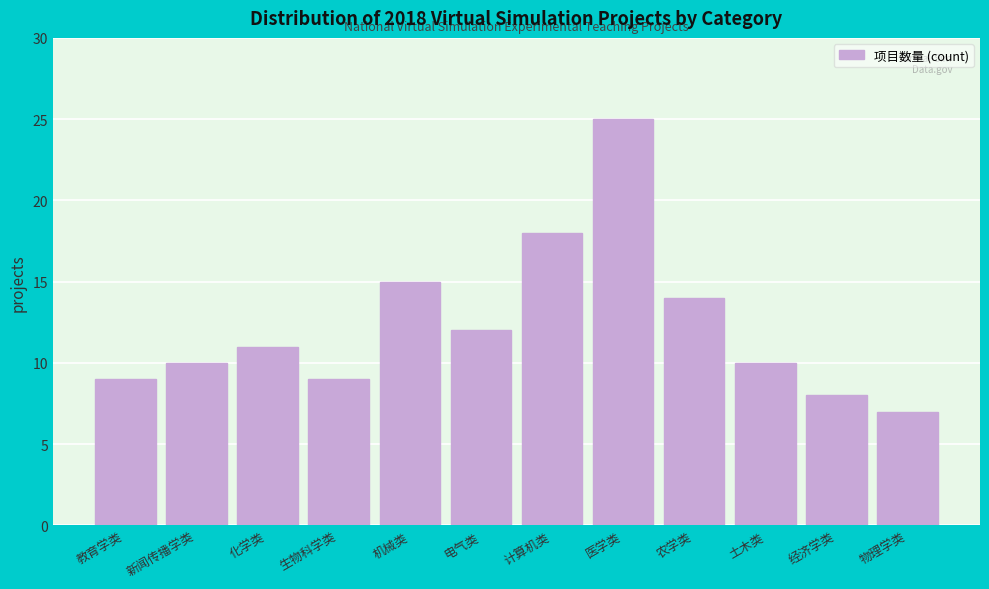

Reading left to right, what are all the values shown in this chart?

教育学类=9	新闻传播学类=10	化学类=11	生物科学类=9	机械类=15	电气类=12	计算机类=18	医学类=25	农学类=14	土木类=10	经济学类=8	物理学类=7